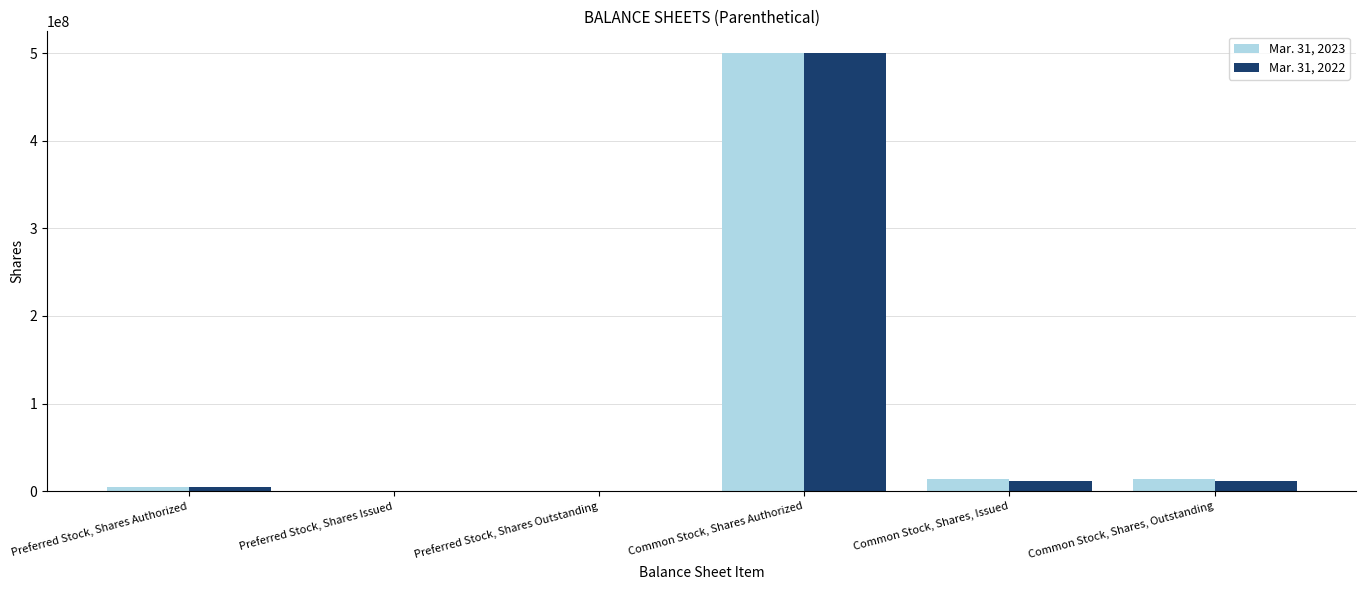

The value of Mar. 31, 2022 at Common Stock, Shares Authorized is 151515677. True or false?

False